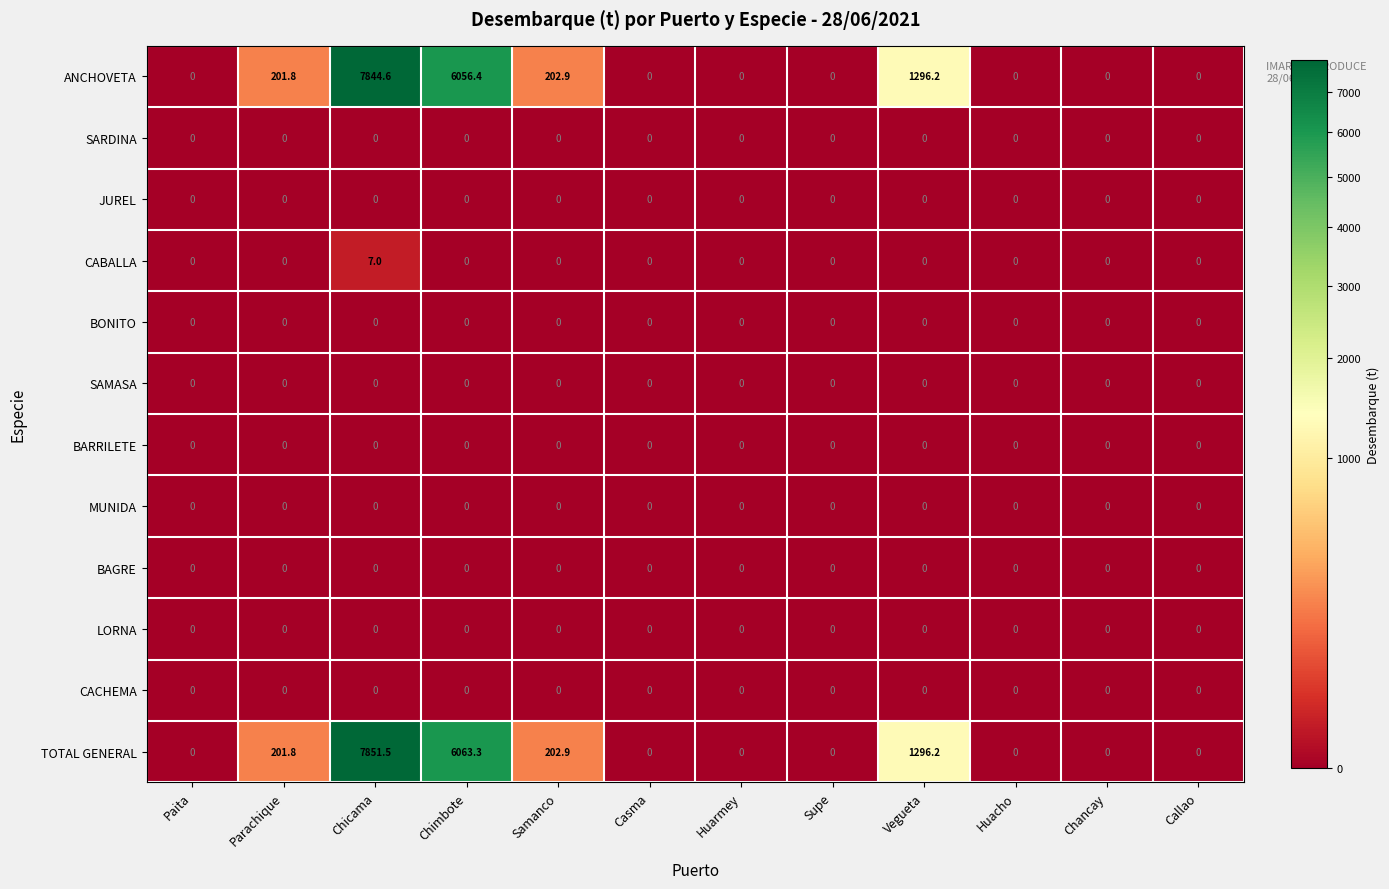

The TOTAL GENERAL series shows 202.9 at Samanco. True or false?

True